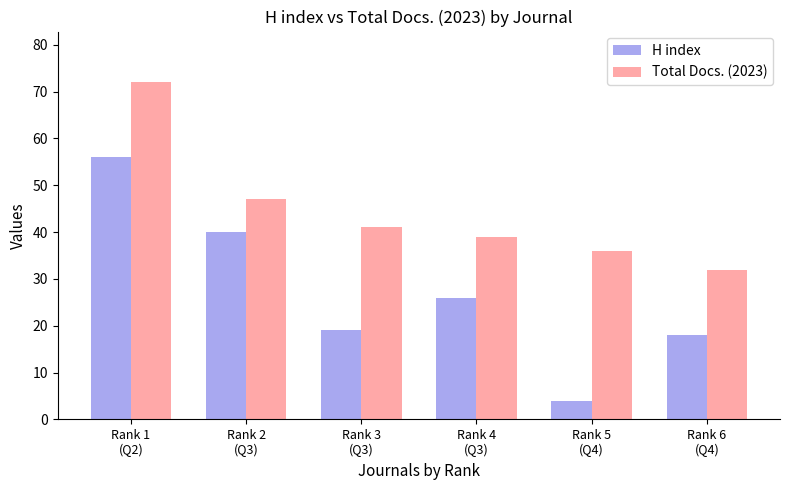

Reading left to right, extract all data points from this chart.

H index: Rank 1
(Q2)=56	Rank 2
(Q3)=40	Rank 3
(Q3)=19	Rank 4
(Q3)=26	Rank 5
(Q4)=4	Rank 6
(Q4)=18
Total Docs. (2023): Rank 1
(Q2)=72	Rank 2
(Q3)=47	Rank 3
(Q3)=41	Rank 4
(Q3)=39	Rank 5
(Q4)=36	Rank 6
(Q4)=32